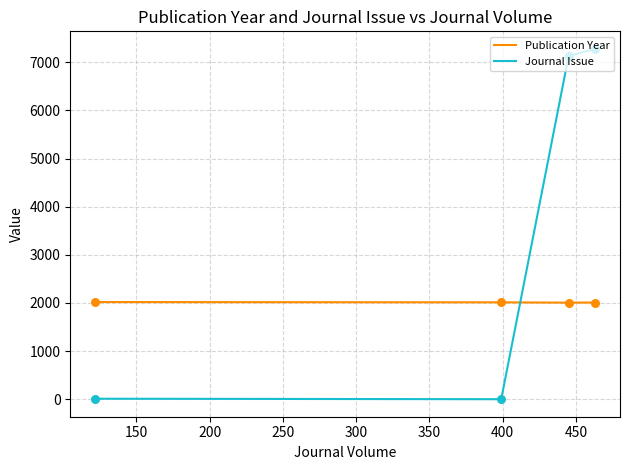

What is the difference between the maximum and minimum values in the Journal Issue series?

7276